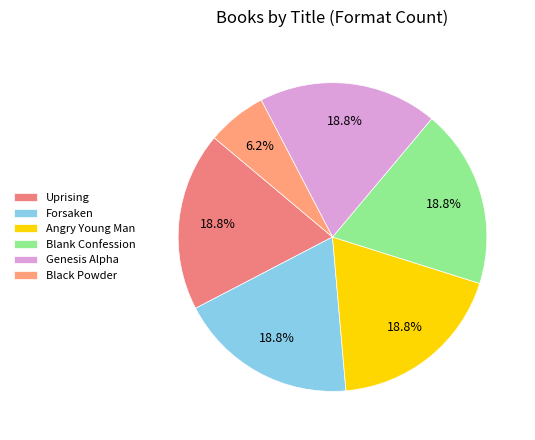

Which slice is the largest?

Uprising